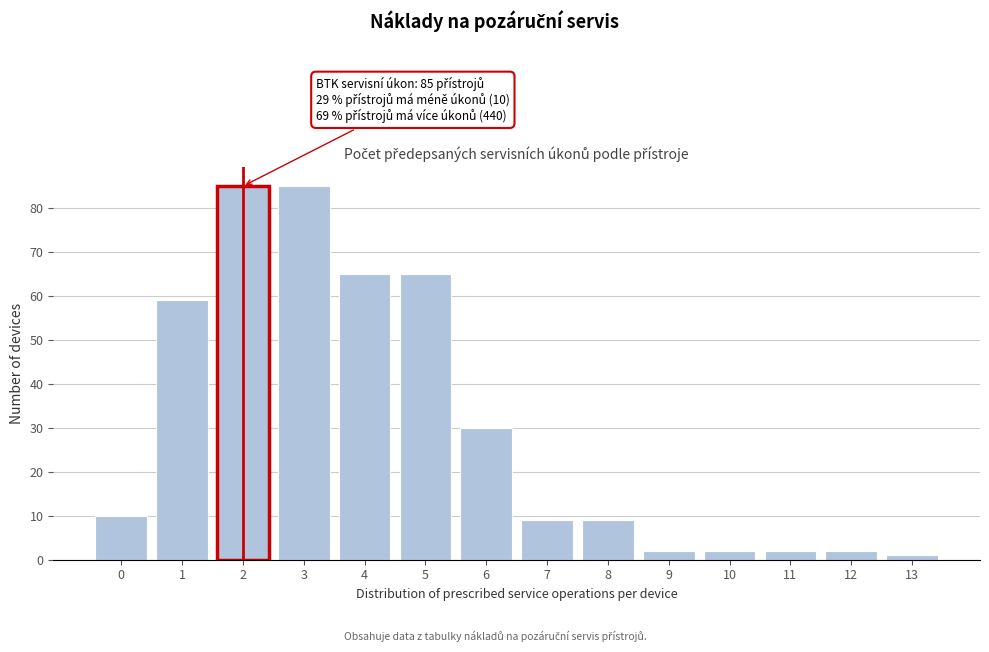

Reading left to right, transcribe all the data shown in this chart.

0=10	1=59	2=85	3=85	4=65	5=65	6=30	7=9	8=9	9=2	10=2	11=2	12=2	13=1